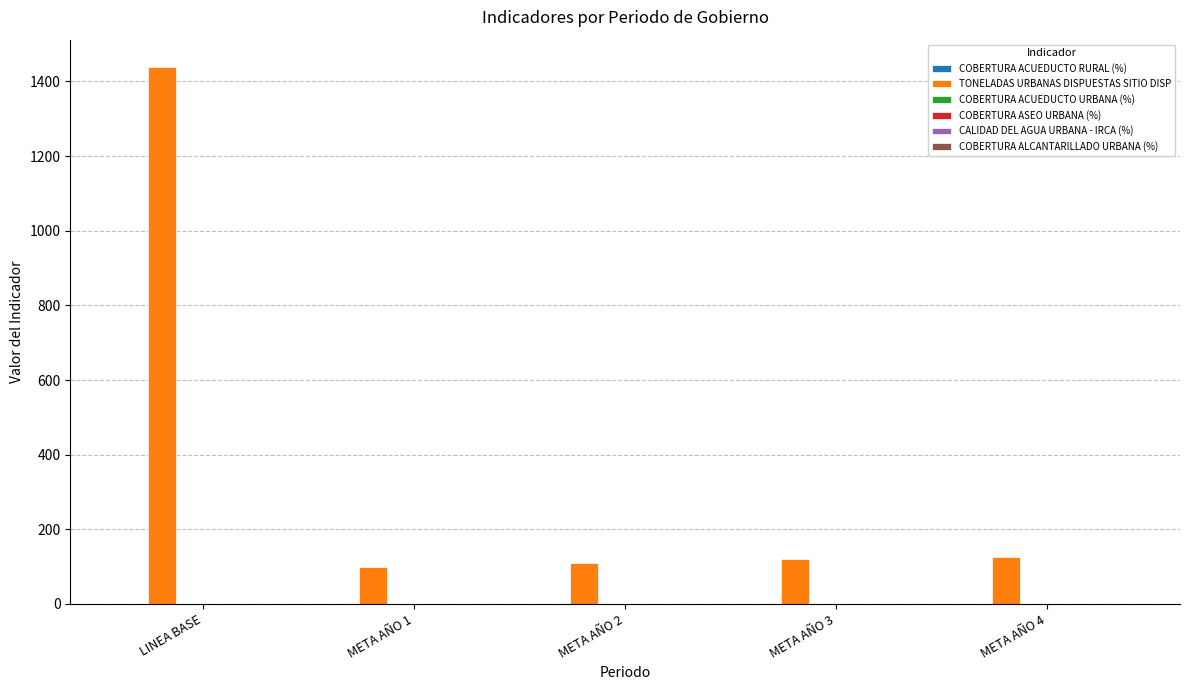

The value of TONELADAS URBANAS DISPUESTAS SITIO DISP at META AÑO 2 is 110.0. True or false?

True